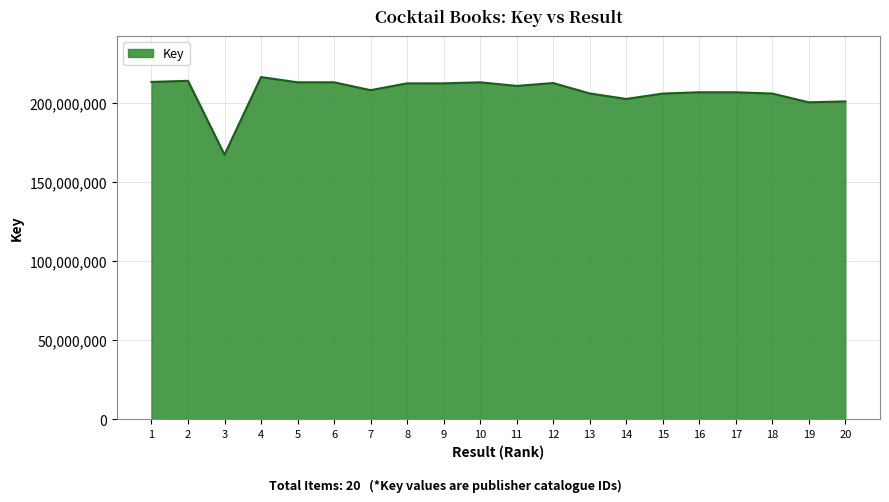

What is the difference between the maximum and minimum values?

49136150